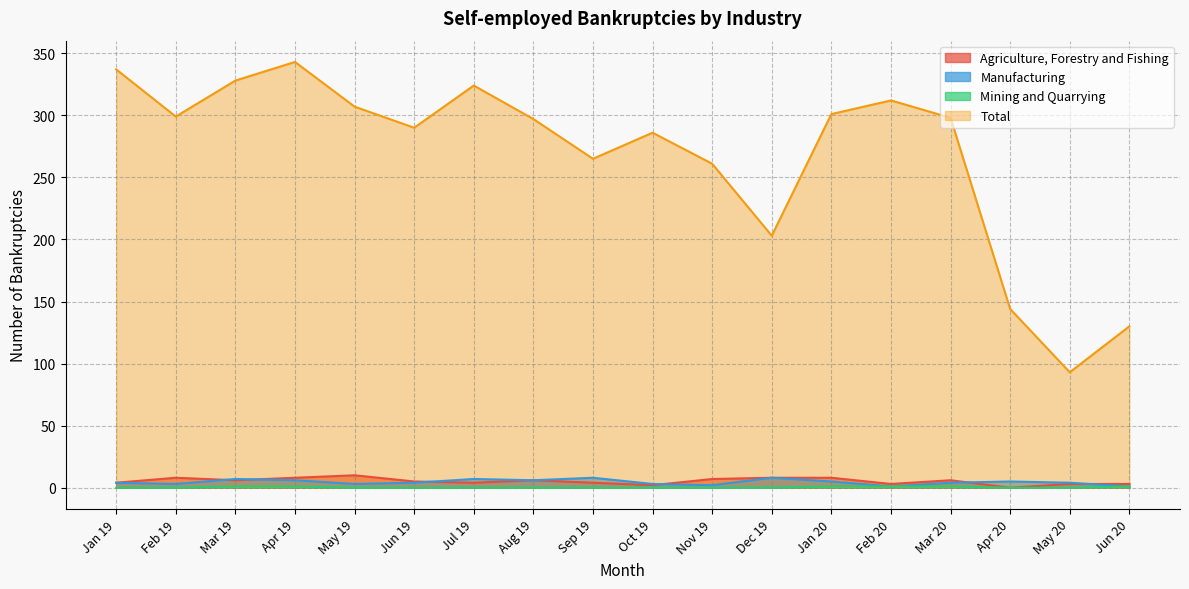

What is the difference between the maximum and minimum values in the Mining and Quarrying series?

1